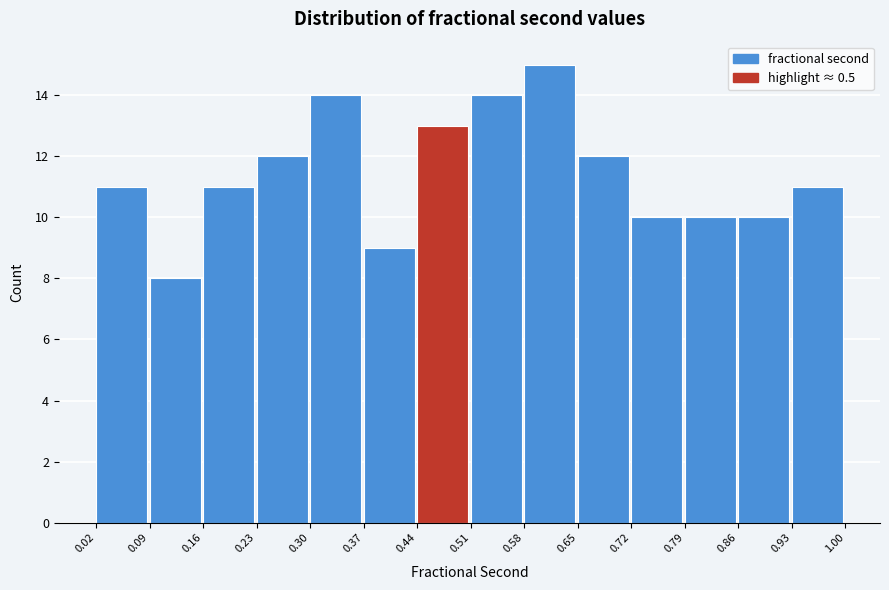

Reading left to right, transcribe this chart: for each bar, give the range it covers on the x-axis and its height. The values are not printed on the chart, so give them approximately, as read against the axis.

0.02 to 0.09: 11
0.09 to 0.16: 8
0.16 to 0.23: 11
0.23 to 0.30: 12
0.30 to 0.37: 14
0.37 to 0.44: 9
0.44 to 0.51: 13
0.51 to 0.58: 14
0.58 to 0.65: 15
0.65 to 0.72: 12
0.72 to 0.79: 10
0.79 to 0.86: 10
0.86 to 0.93: 10
0.93 to 1.00: 11